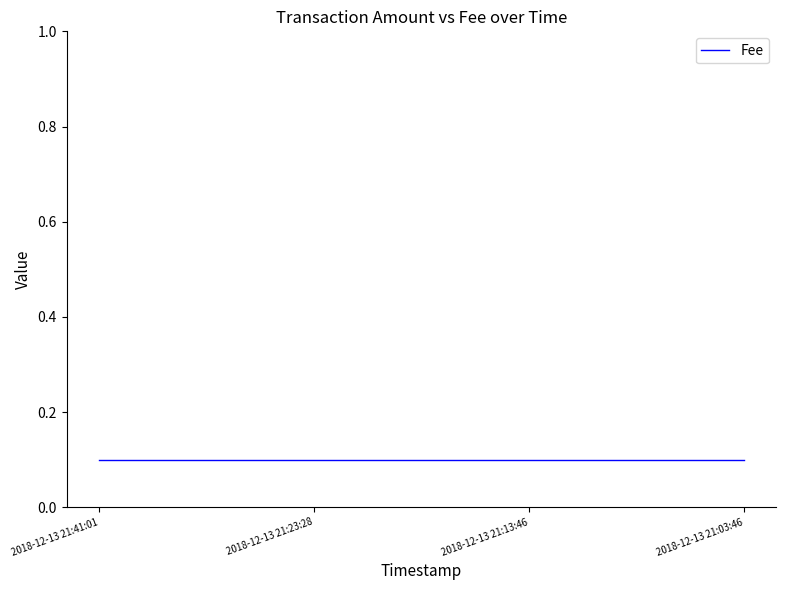

Which category has the lowest value across all series?

2018-12-13 21:13:46